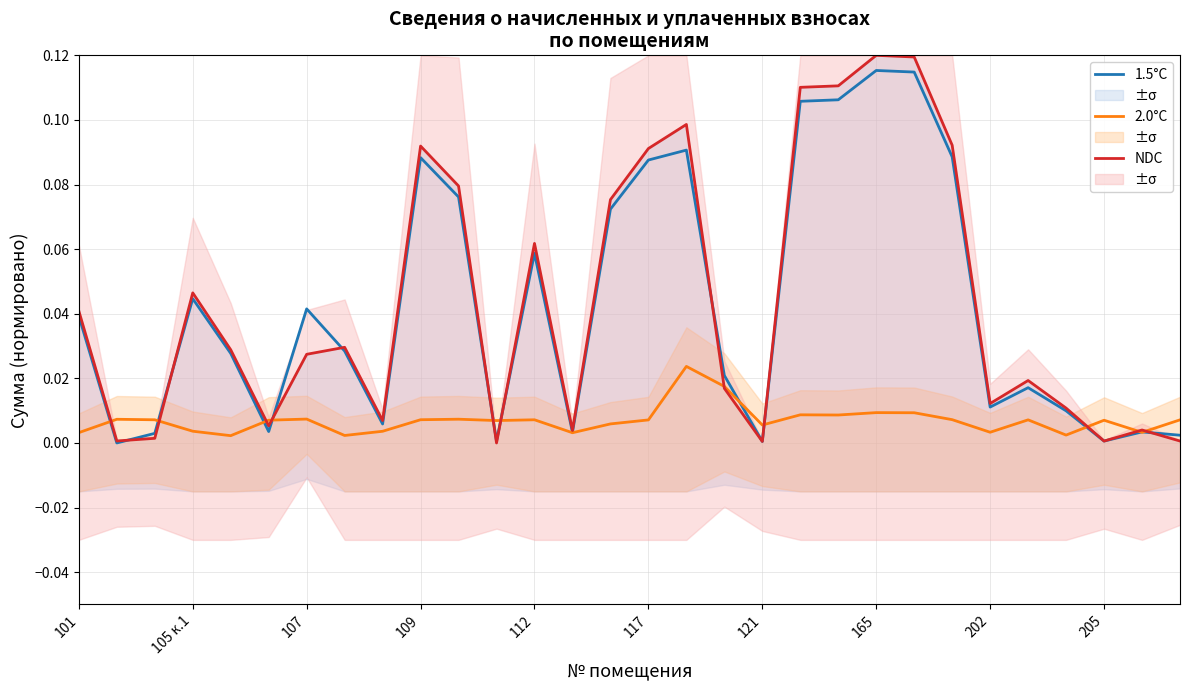

Is it true that 1.5°C equals 0.1 at 107?

False